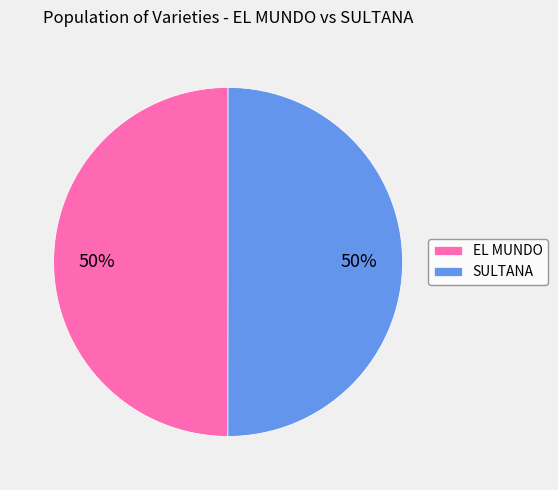

What is the ratio of the value at EL MUNDO to the value at SULTANA?

1.0